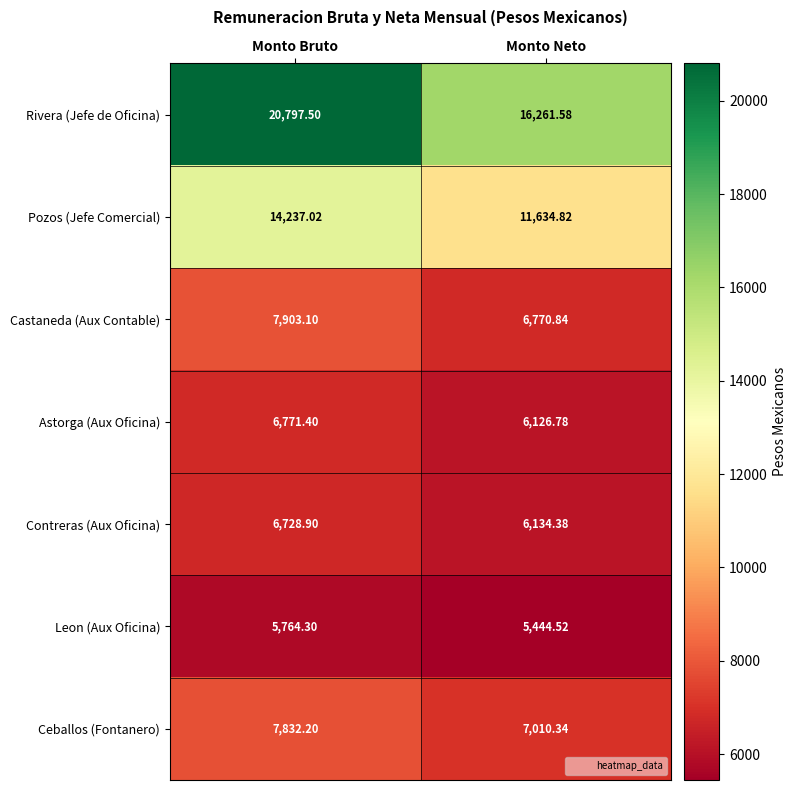

Rank the series at Monto Neto from lowest to highest value.

Leon (Aux Oficina), Astorga (Aux Oficina), Contreras (Aux Oficina), Castaneda (Aux Contable), Ceballos (Fontanero), Pozos (Jefe Comercial), Rivera (Jefe de Oficina)